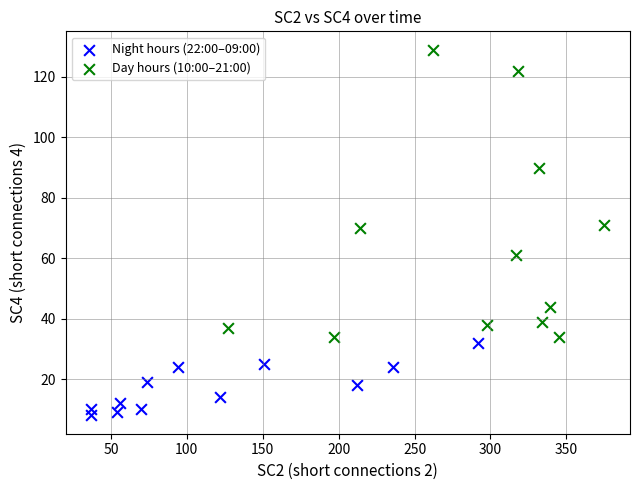

Which series reaches the minimum Y coordinate?

Night hours (22:00–09:00)